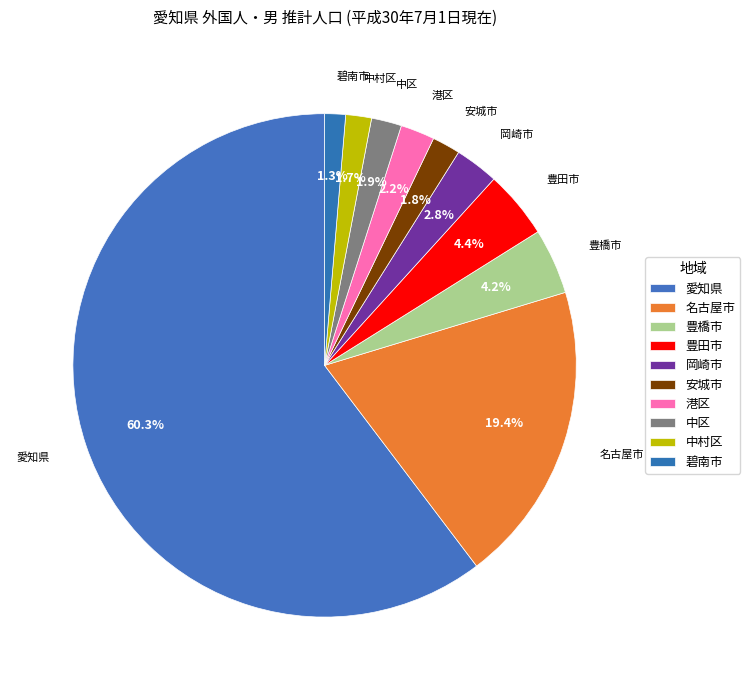

True or false: 中区 accounts for 9% of the total.

False